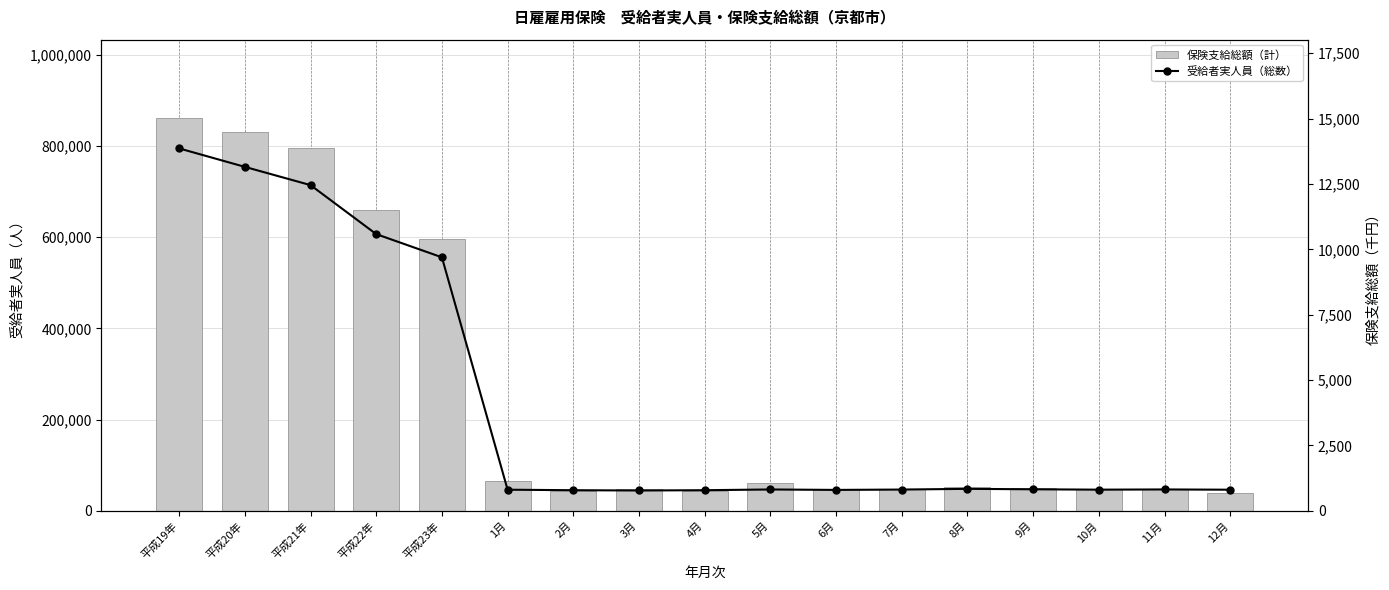

Reading left to right, list all the values displayed in this chart.

保険支給総額（計）: 860808	831447	794863	659423	595089	66029	42841	47723	44544	61882	47555	47345	52364	51040	46905	47229	39633
受給者実人員（総数）: 13861	13155	12457	10583	9696	808	789	778	789	817	800	814	841	824	810	818	808